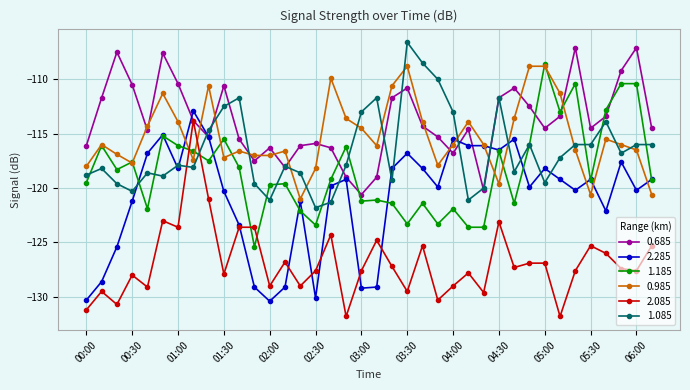

How many intersections are there between 2.085 and 0.985?

2